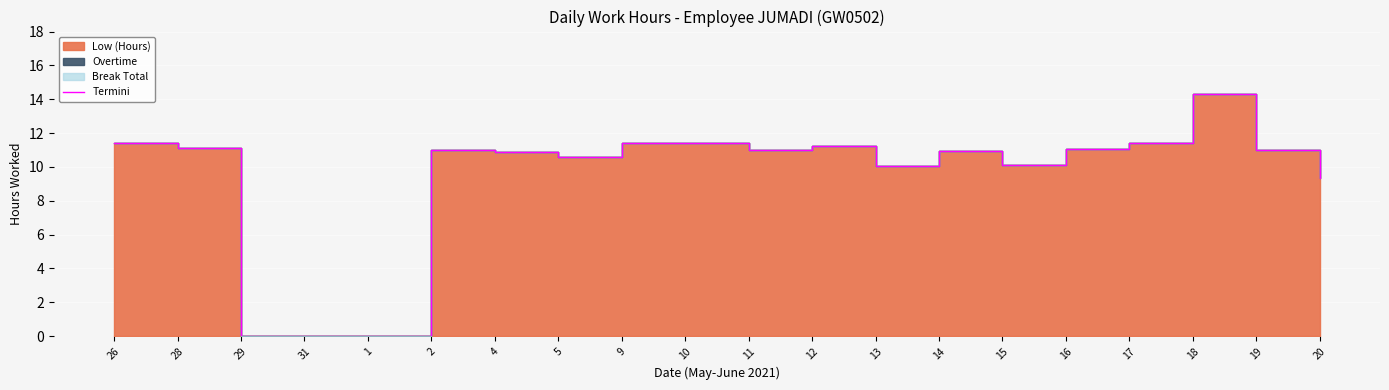

Rank the categories by value from highest to lowest.

18, 9, 10, 26, 17, 12, 28, 16, 19, 2, 11, 14, 4, 5, 15, 13, 20, 29, 31, 1